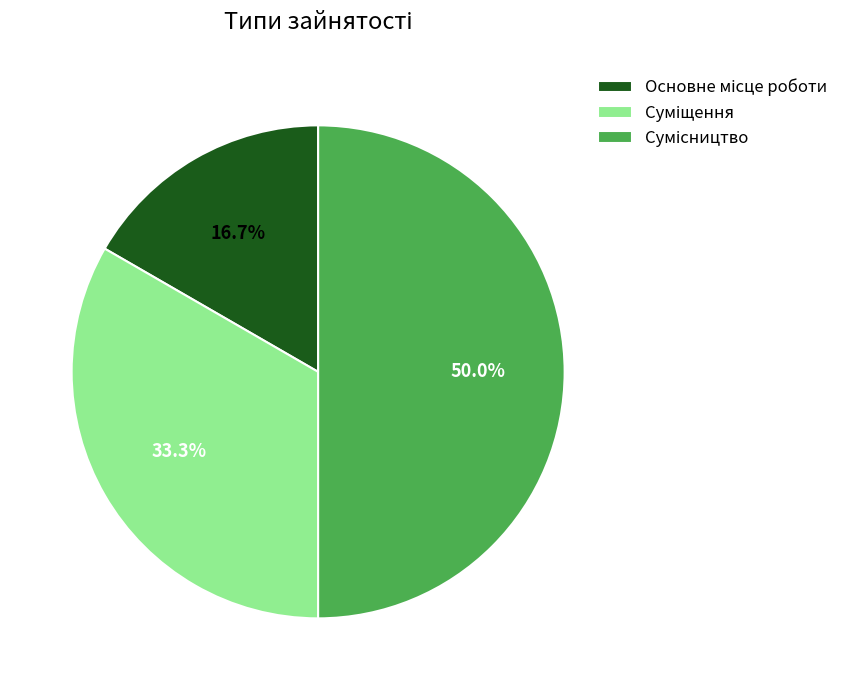

To the nearest percent, what percentage of the pie is Сумісництво?

50%